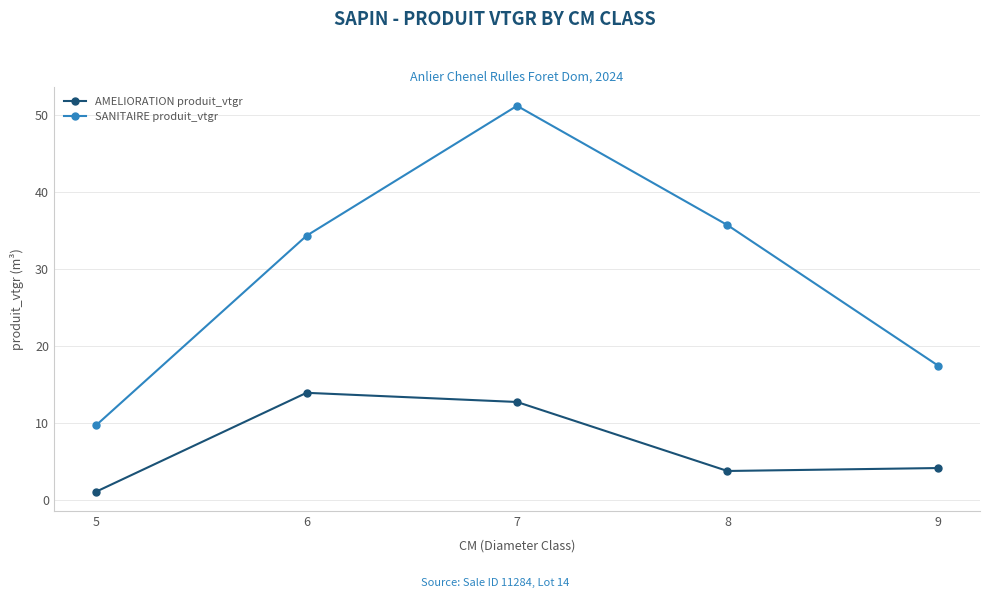

True or false: AMELIORATION produit_vtgr and SANITAIRE produit_vtgr intersect in this chart.

False